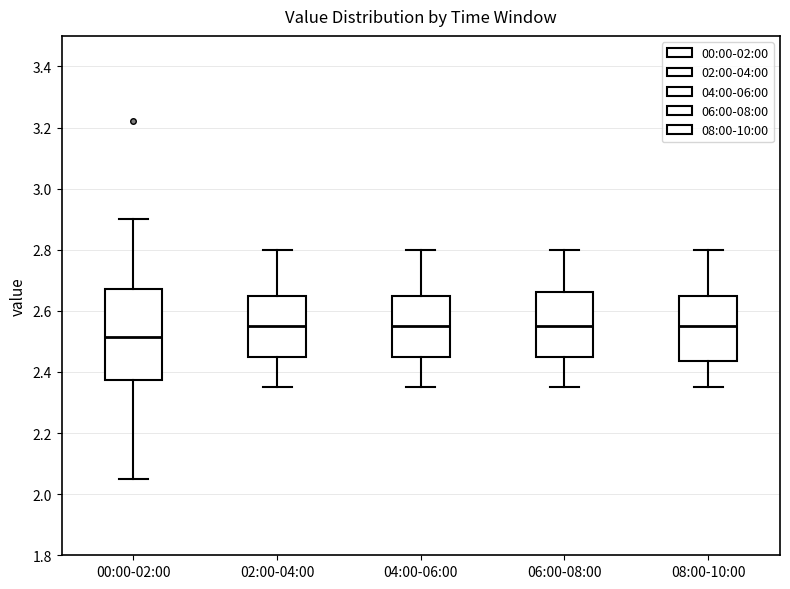

Which box's median line is the lowest?

00:00-02:00